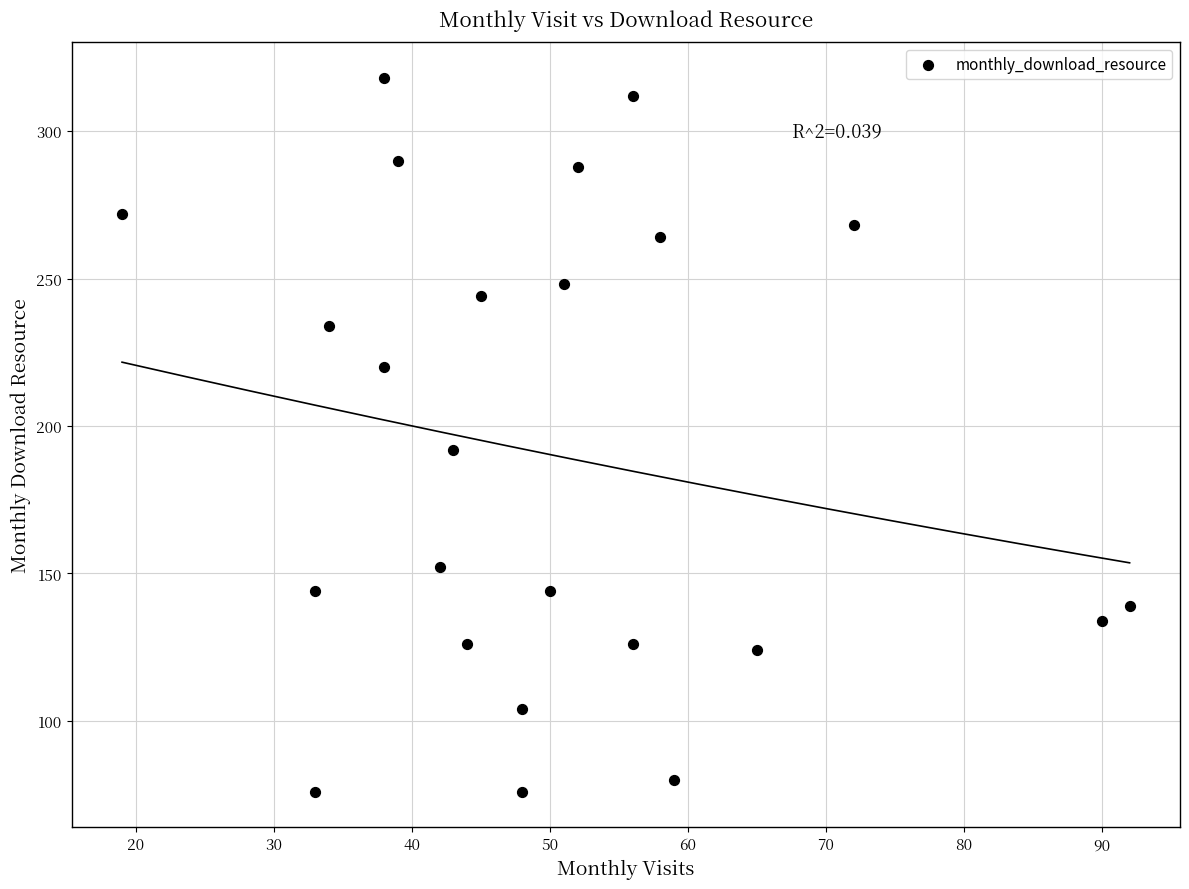

What is the range of Y values (max minus min)?

242